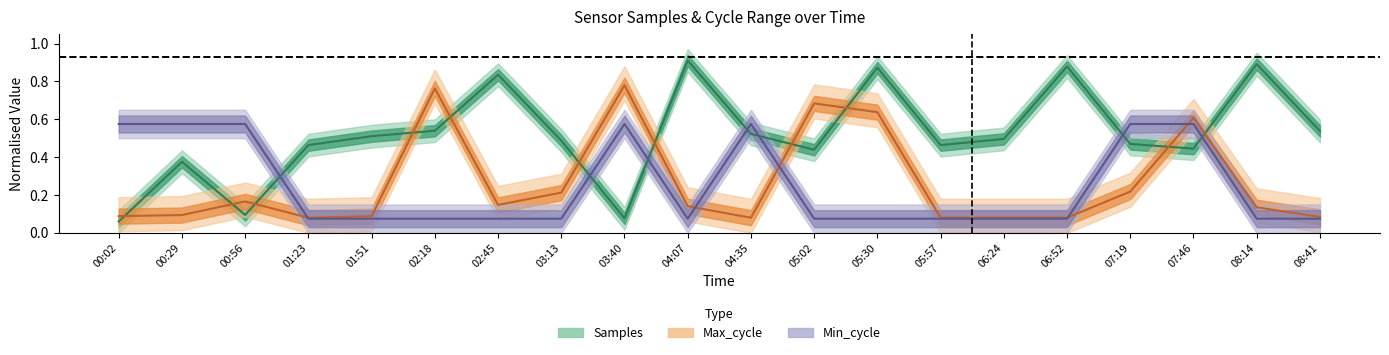

Is the value of Max_cycle at 05:30 greater than the value of Samples at 01:23?

Yes